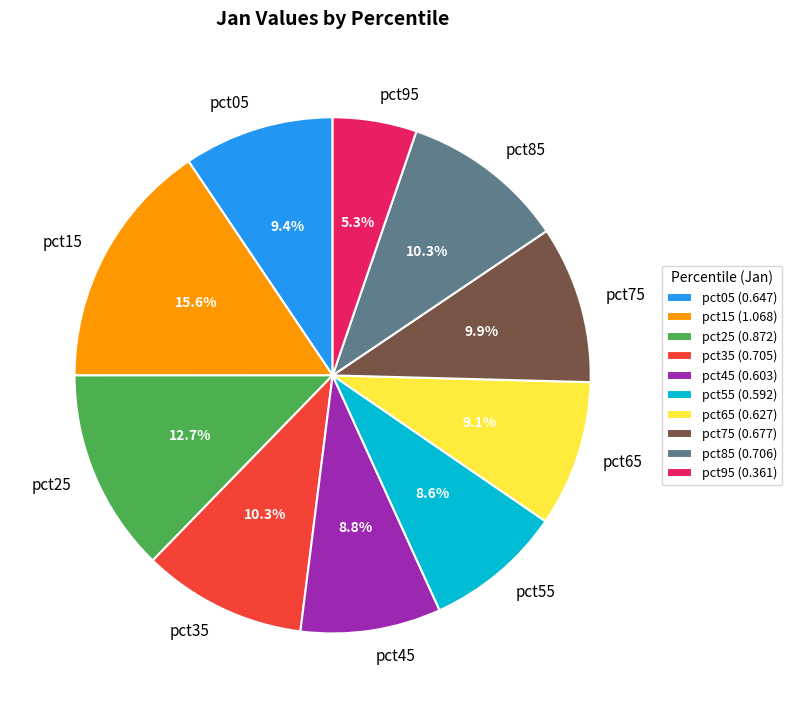

What percentage is the pct75 slice, to the nearest percent?

10%